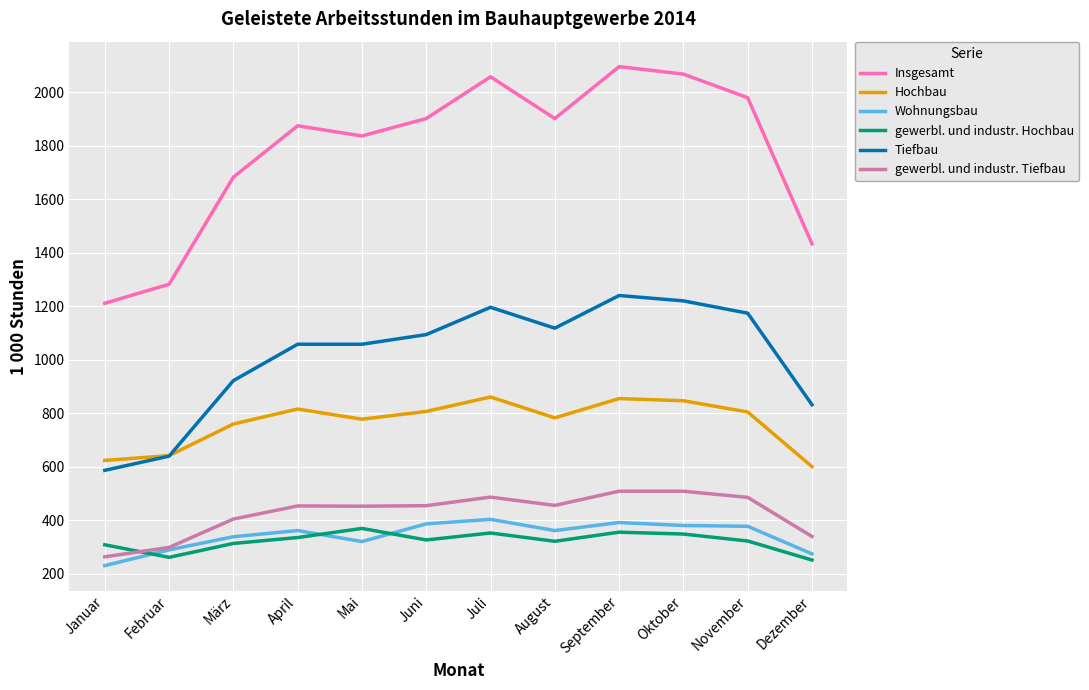

Is the value of Insgesamt at September greater than the value of gewerbl. und industr. Tiefbau at Januar?

Yes